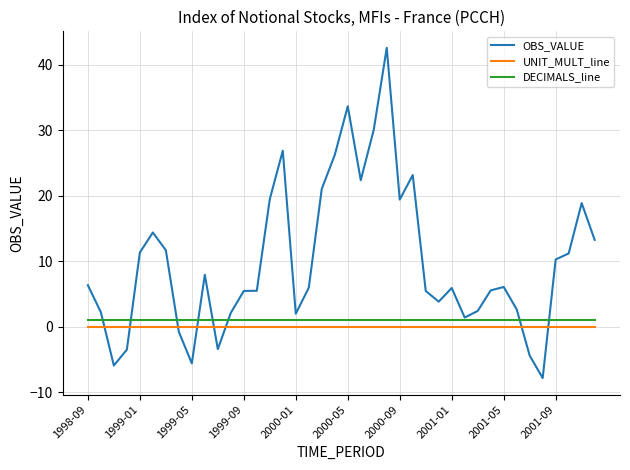

At how many categories does at least one series exceed 42?

1